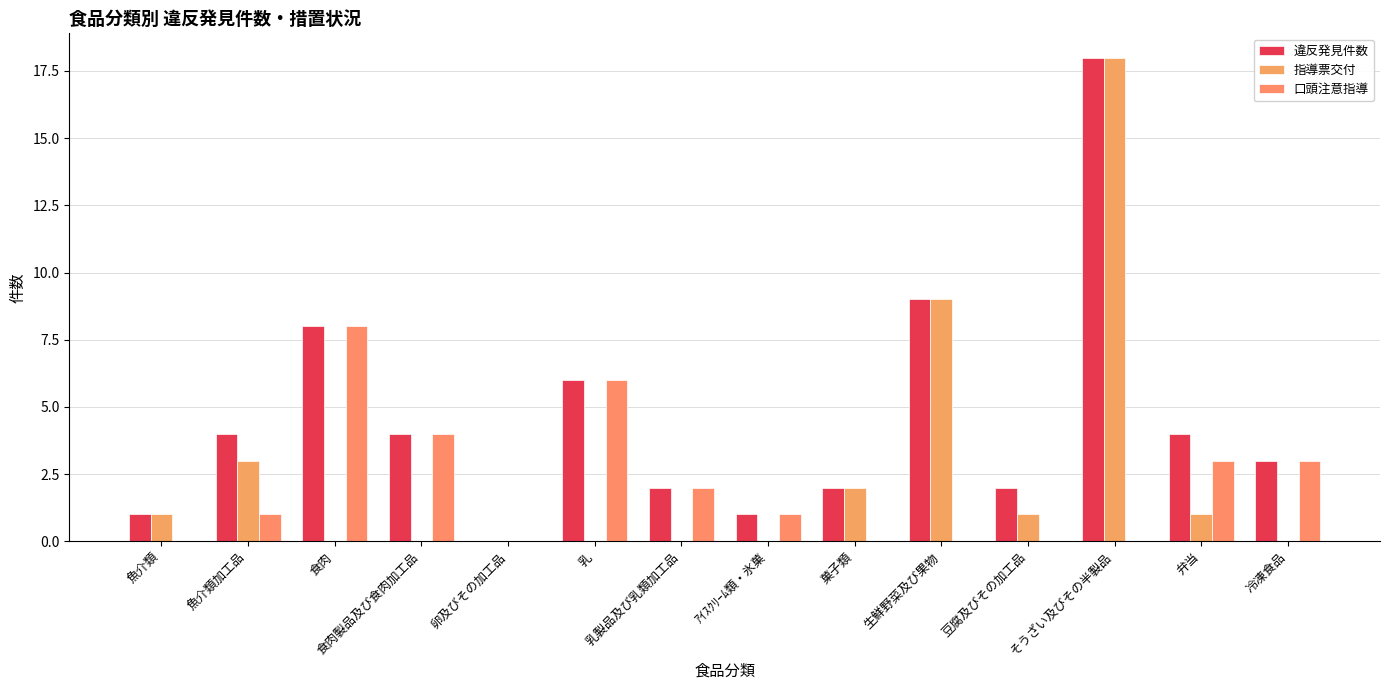

How many groups of bars are there?

14